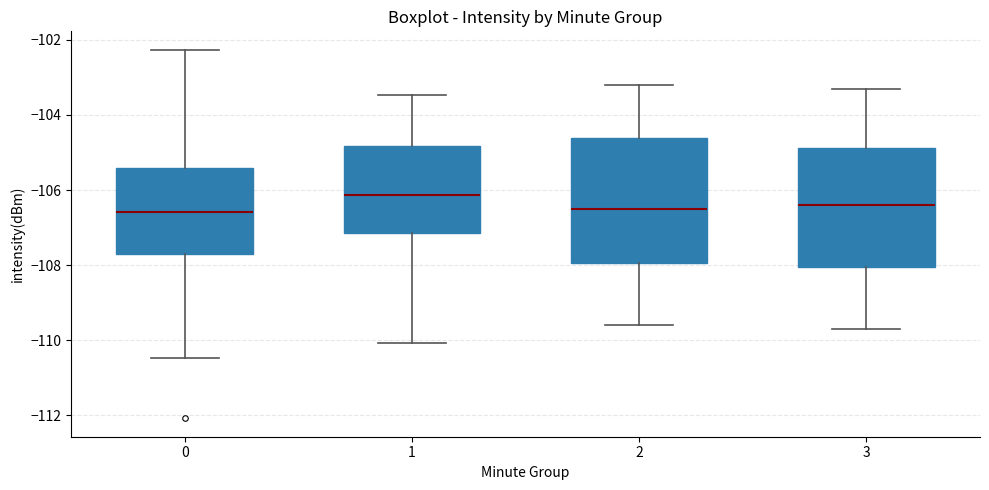

Reading left to right, transcribe this box plot: for each box, give where its median line is, the range the box spans, and where its two whiskers end, as read against the y-axis. The values are not printed on the chart, so give them approximately, as read against the axis.

0: median -106.6, box -107.8 to -105.4, whiskers -110.4 to -102.2
1: median -106.2, box -107.2 to -104.8, whiskers -110.0 to -103.4
2: median -106.4, box -108.0 to -104.6, whiskers -109.6 to -103.2
3: median -106.4, box -108.0 to -104.8, whiskers -109.6 to -103.2